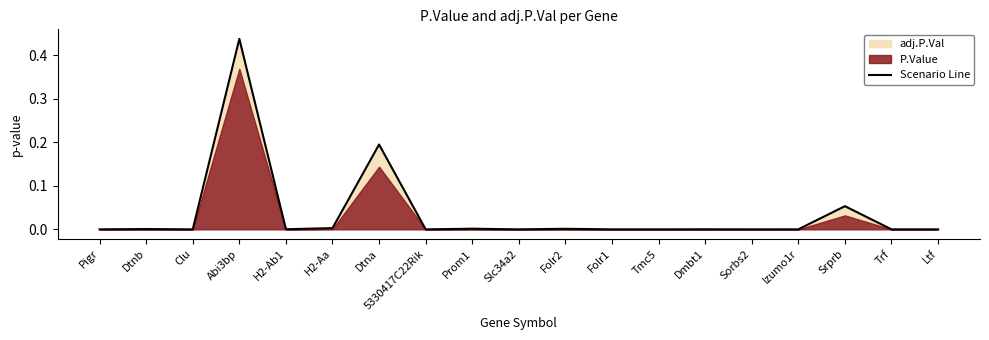

Reading left to right, transcribe all the data shown in this chart.

0.0	0.0	0.0	0.4	0.0	0.0	0.2	0.0	0.0	0.0	0.0	0.0	0.0	0.0	0.0	0.0	0.1	0.0	0.0